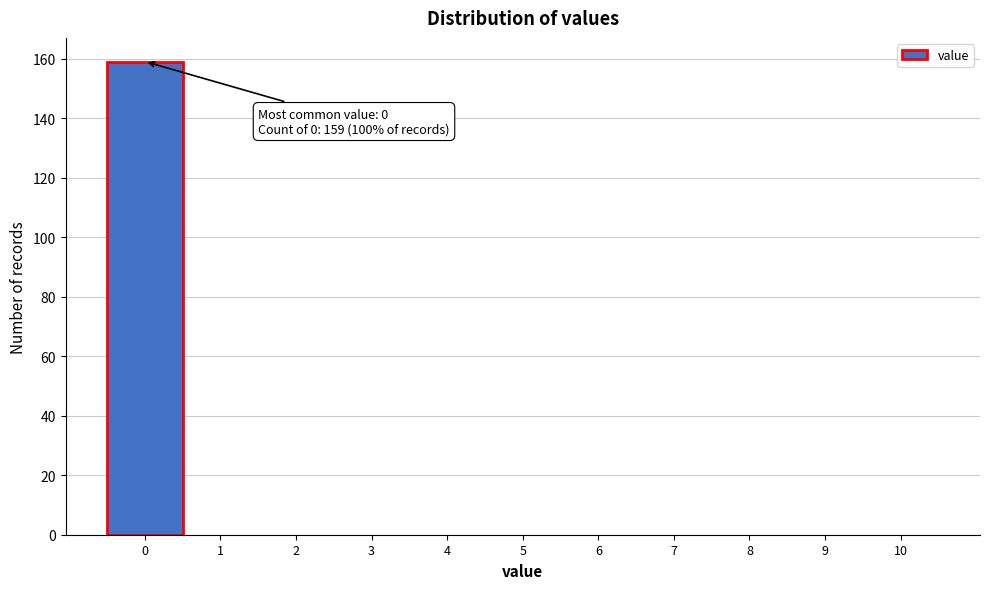

Reading right to left, list all the values displayed in this chart.

10=0	9=0	8=0	7=0	6=0	5=0	4=0	3=0	2=0	1=0	0=159